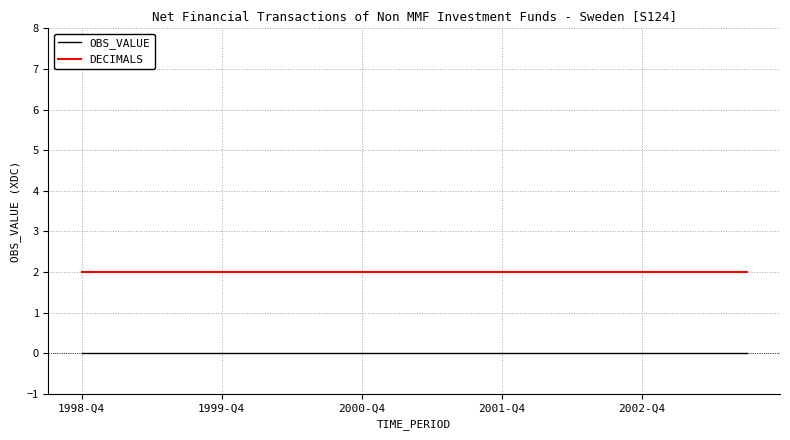

True or false: OBS_VALUE and DECIMALS cross at least once.

False